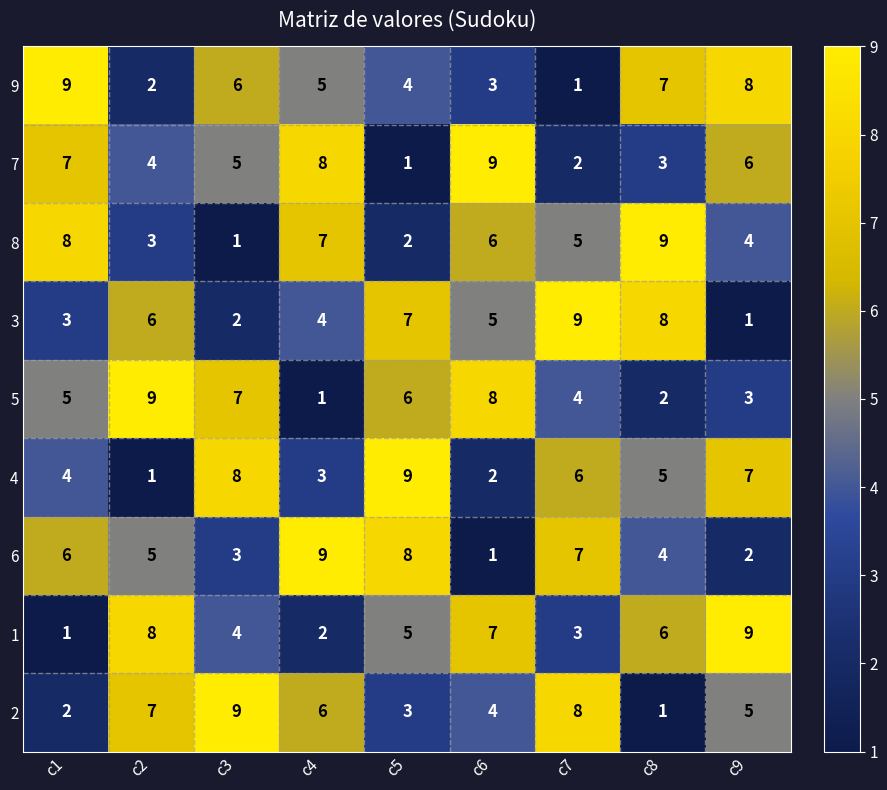

What is the maximum value shown in the chart?

9